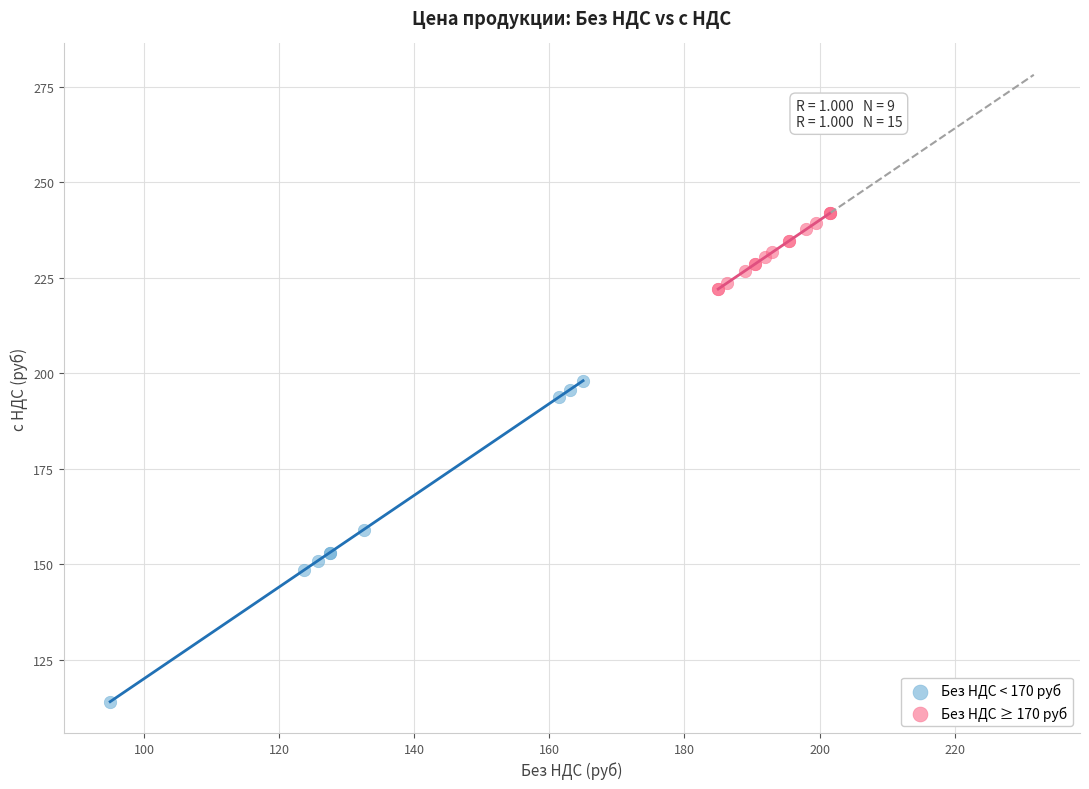

Which series reaches the maximum Y coordinate?

Без НДС ≥ 170 руб